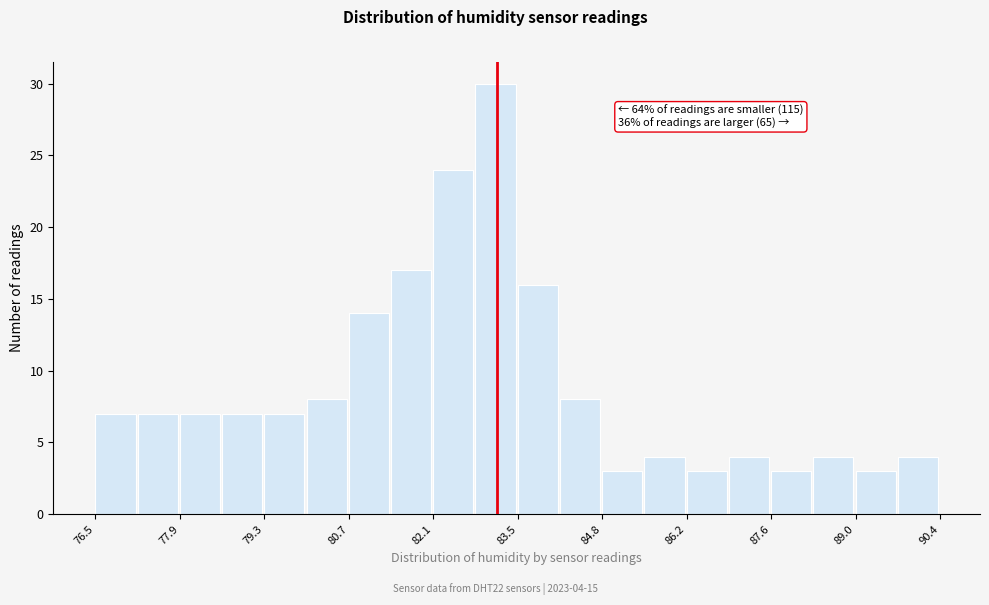

Read against the x-axis, roughly where is the centre of the tallest bar?

83.0